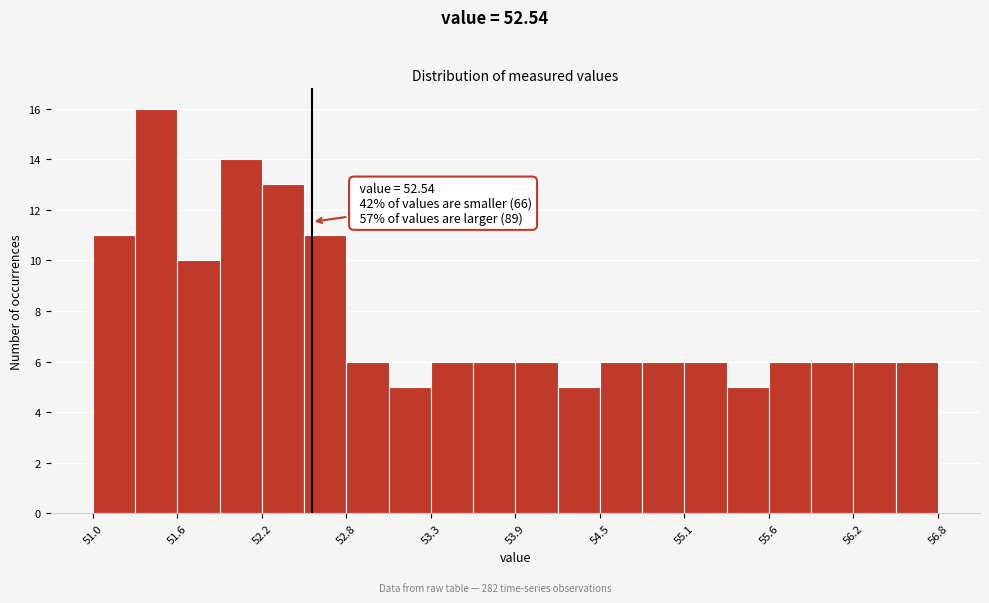

Read against the x-axis, roughly where is the centre of the tallest bar?

51.5